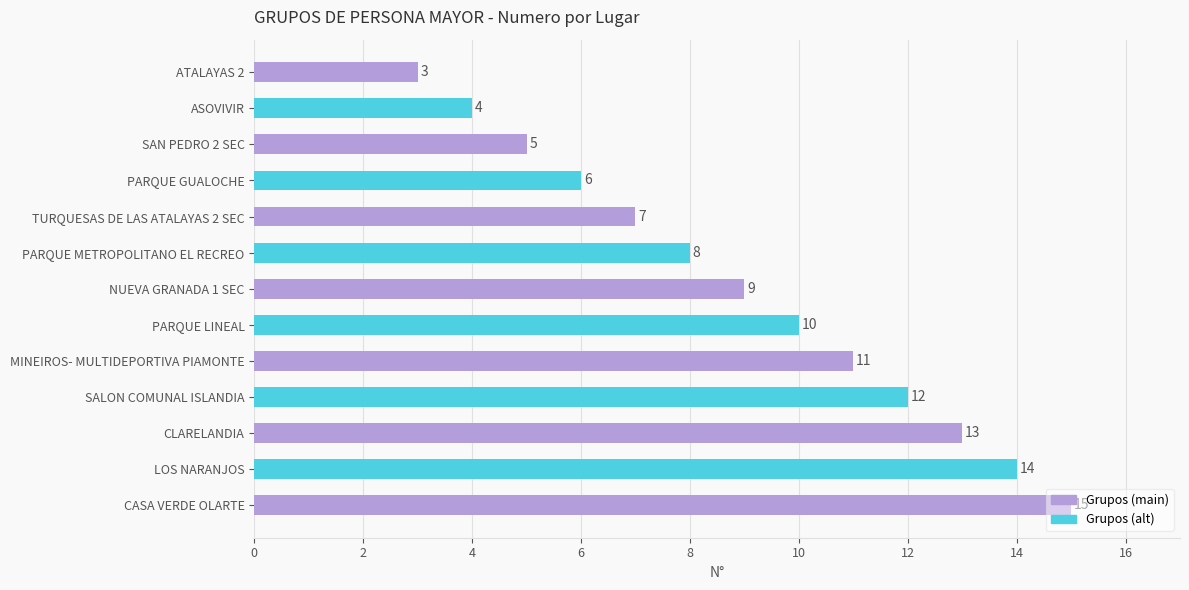

Which label corresponds to the smallest value in the chart?

ATALAYAS 2